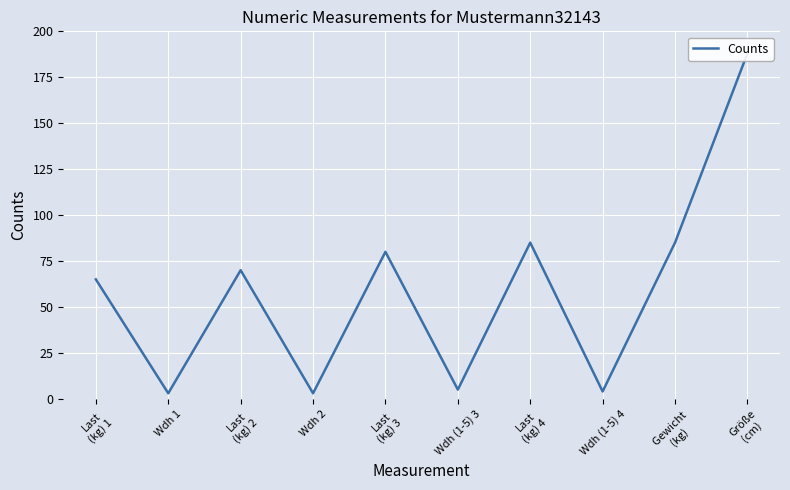

Reading left to right, extract all data points from this chart.

65	3	70	3	80	5	85	4	85	188